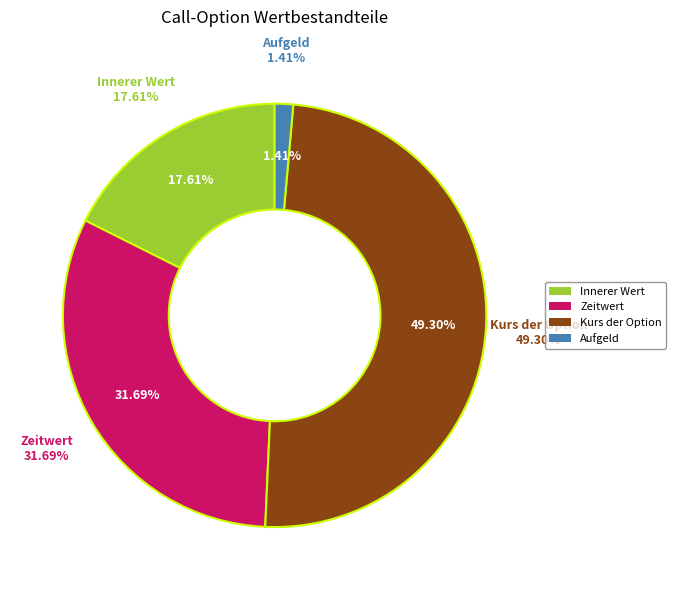

To the nearest percent, what is the difference between the largest and smallest slice percentages?

48%